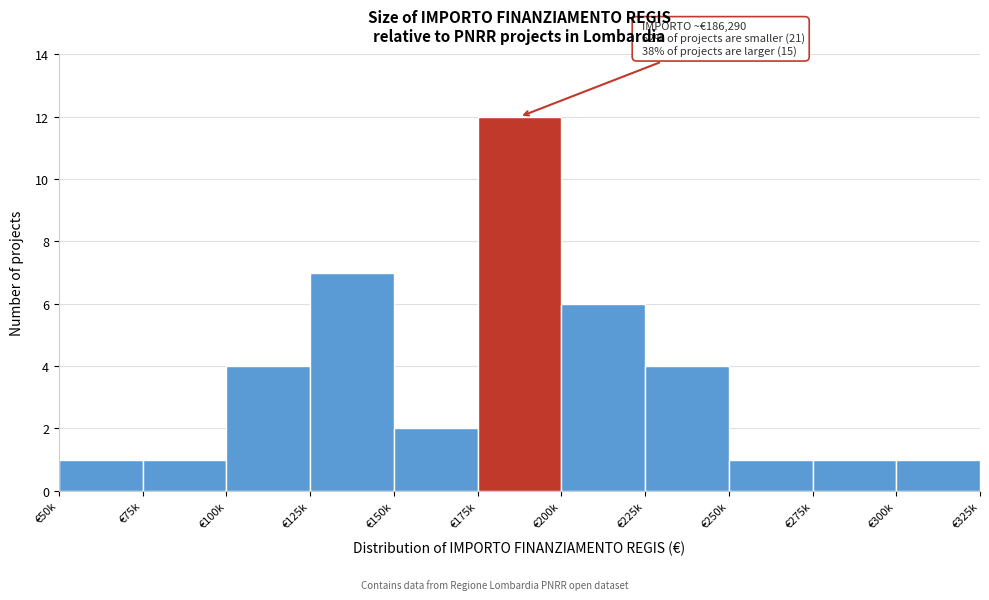

Reading right to left, transcribe all the data shown in this chart.

1	1	1	4	6	12	2	7	4	1	1